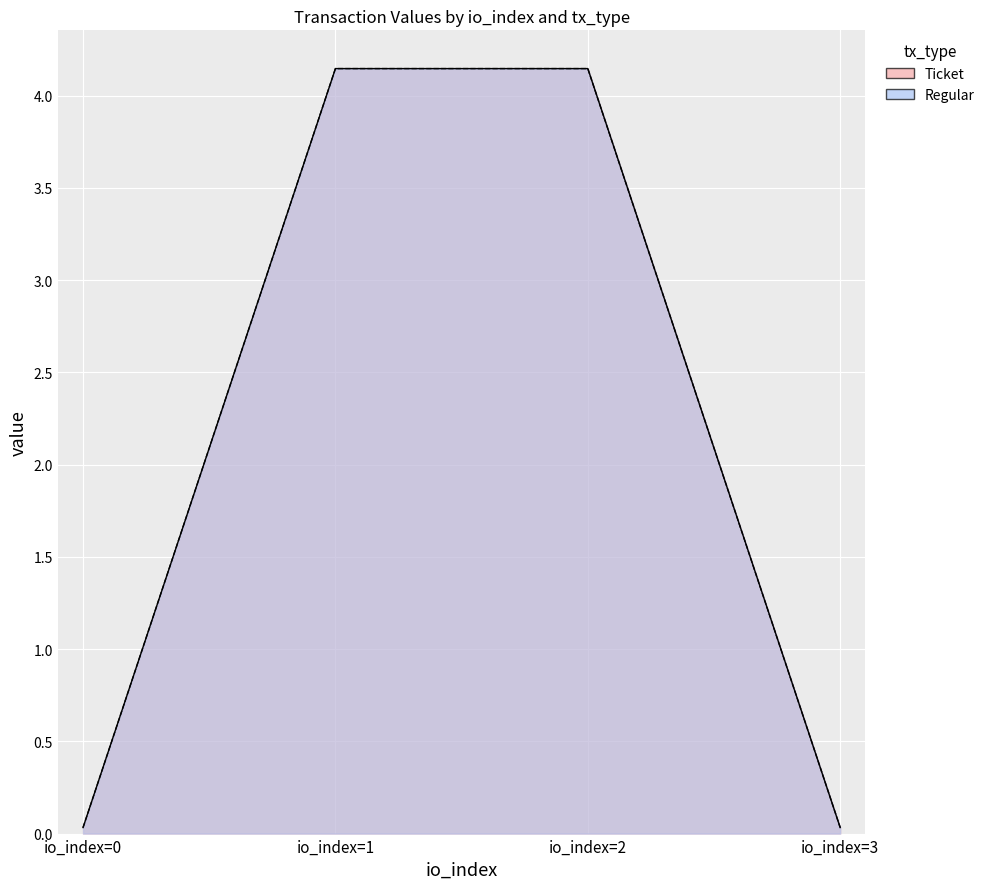

Reading left to right, list all the values displayed in this chart.

Ticket: io_index=0=0.0	io_index=1=4.1	io_index=2=4.1	io_index=3=0.0
Regular: io_index=0=0.0	io_index=1=4.1	io_index=2=4.1	io_index=3=0.0